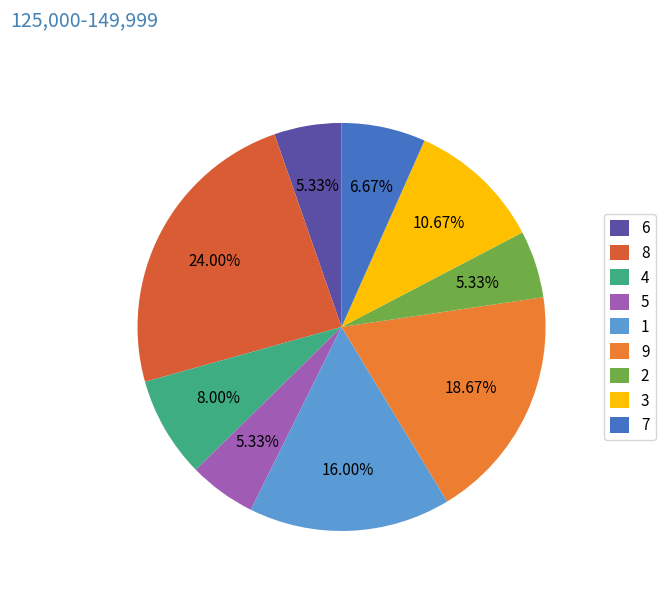

How many slices are in this pie chart?

9